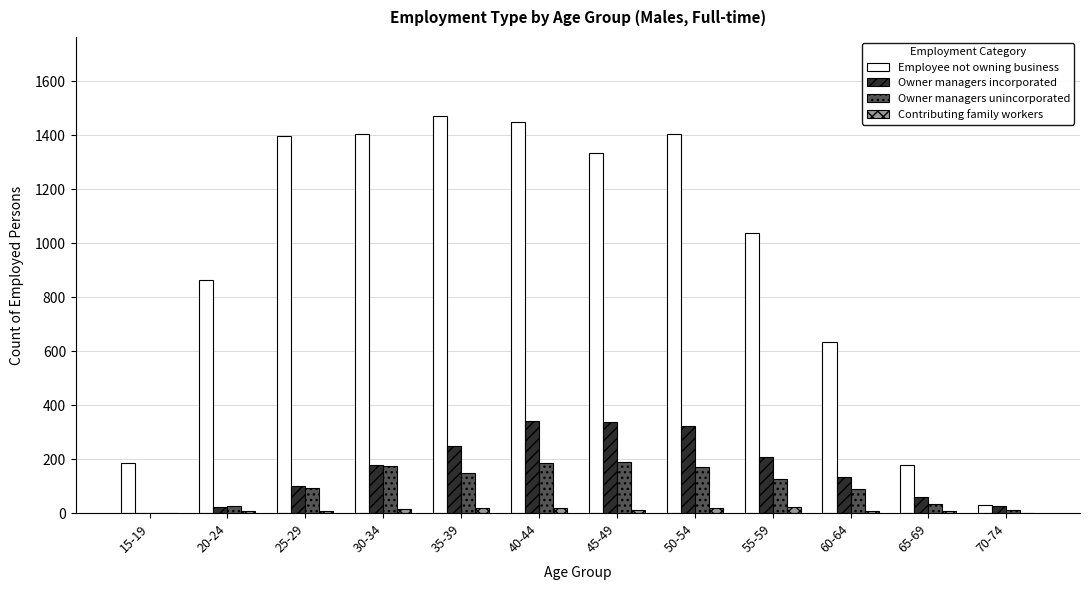

Is the value of Contributing family workers at 20-24 greater than the value of Owner managers unincorporated at 25-29?

No